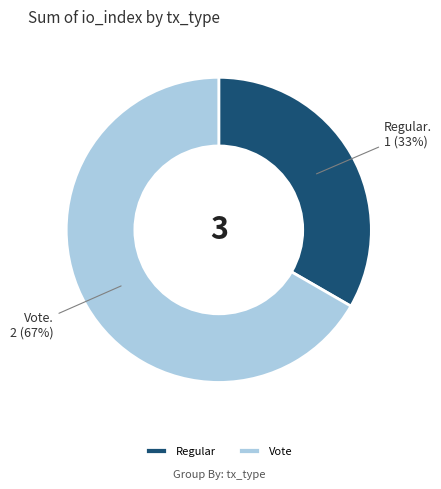

Is it true that Regular is 33% of the pie?

True